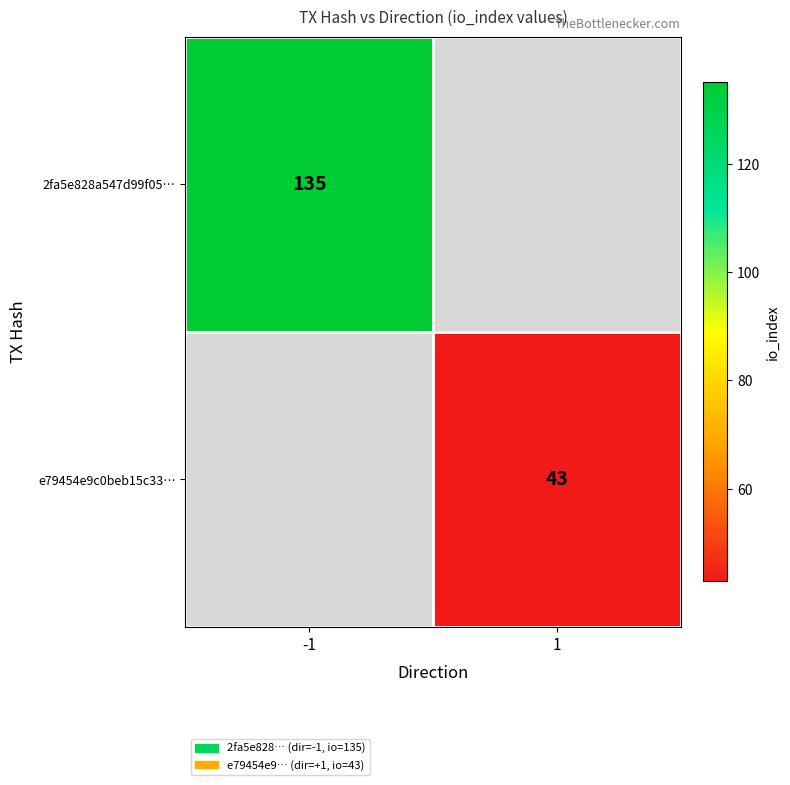

The 2fa5e828a547d99f05… series shows 38.1 at -1. True or false?

False